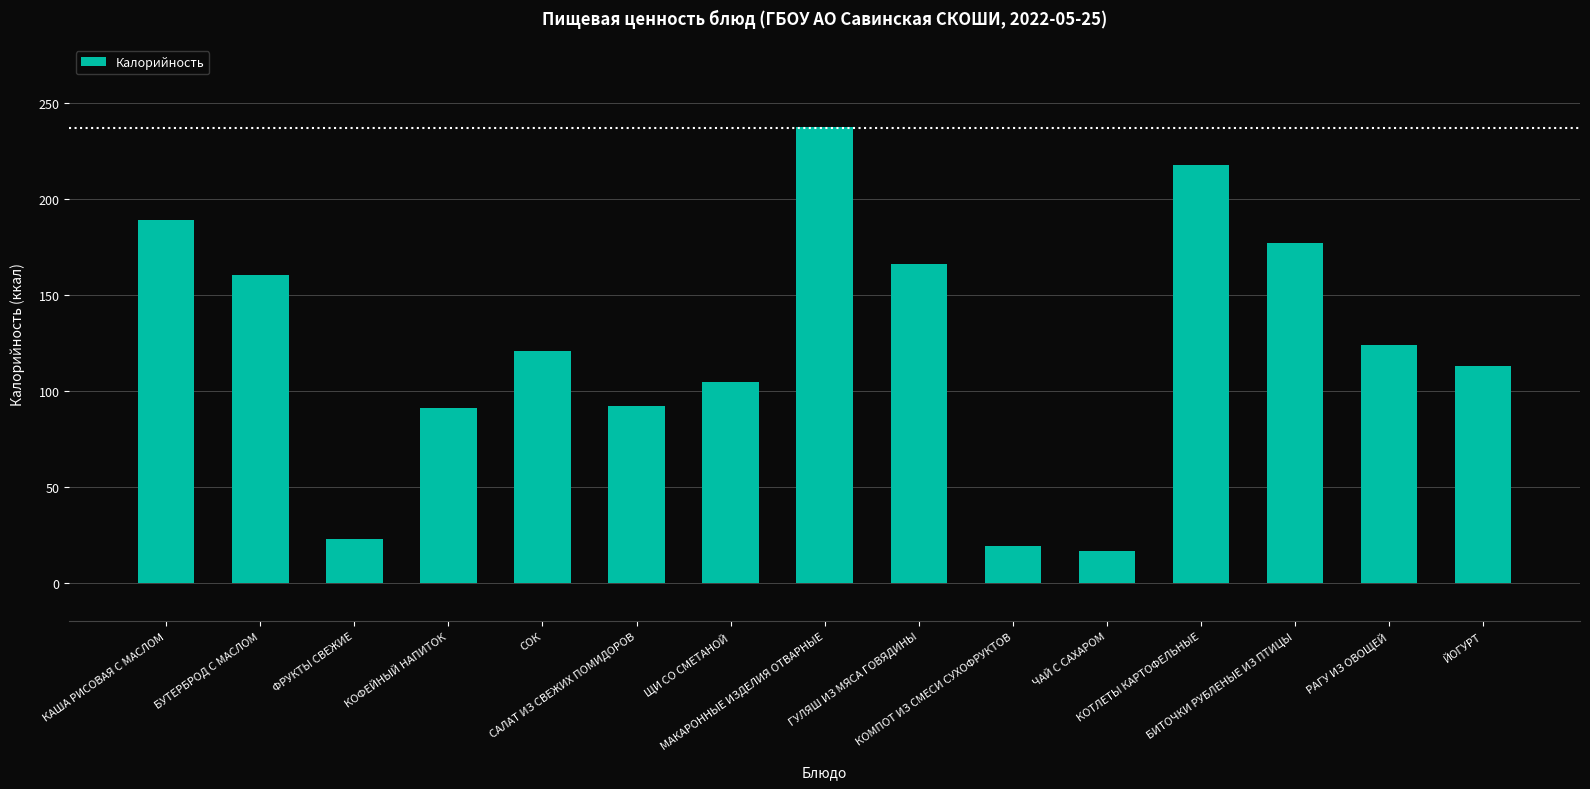

What is the label of the 3rd bar from the left?

ФРУКТЫ СВЕЖИЕ